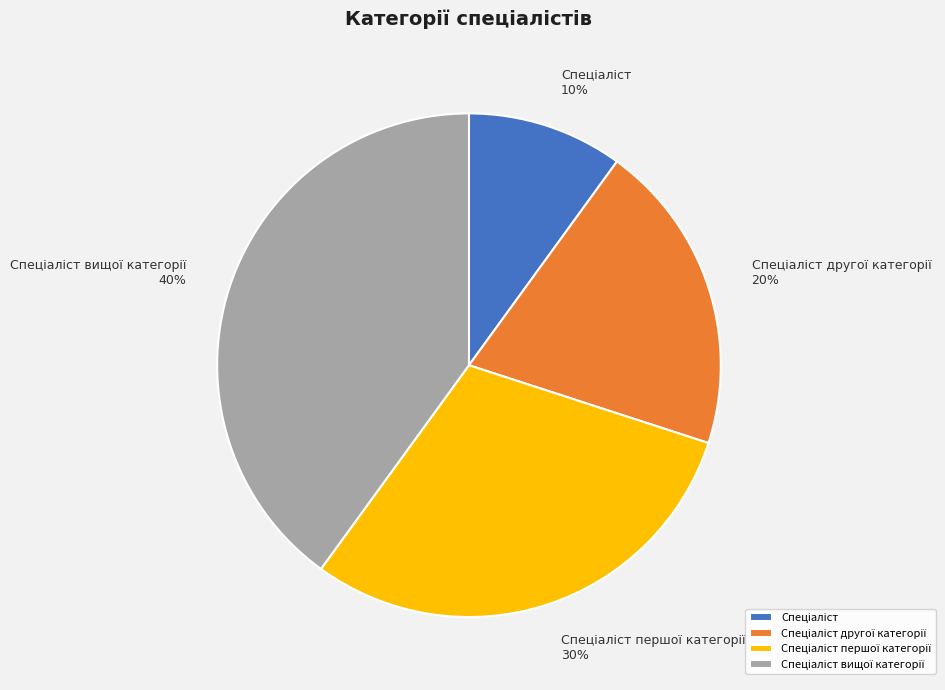

To the nearest percent, what is the difference between the largest and smallest slice percentages?

30%